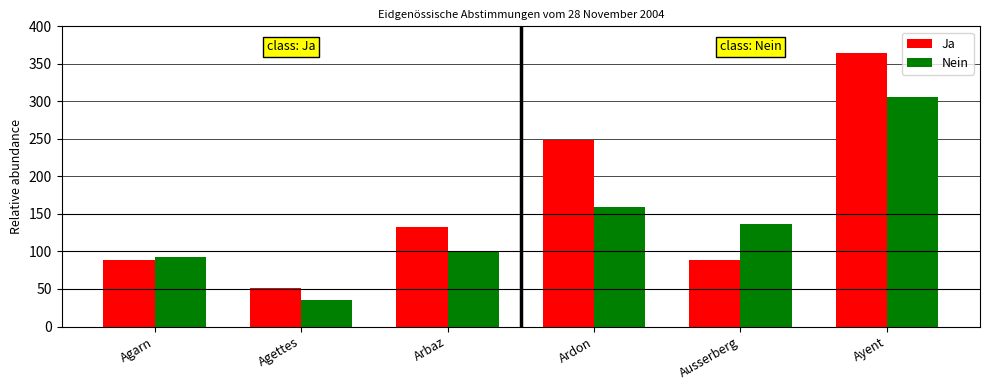

How many data points does each series have?

6